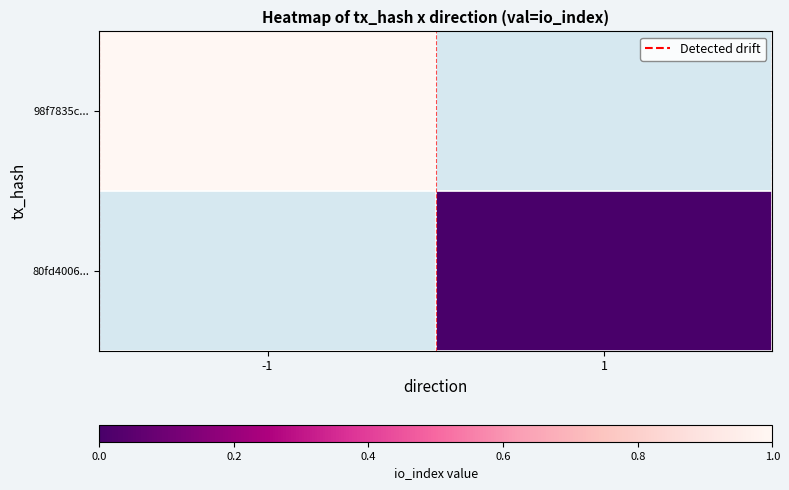

At how many categories does at least one series exceed 0?

1